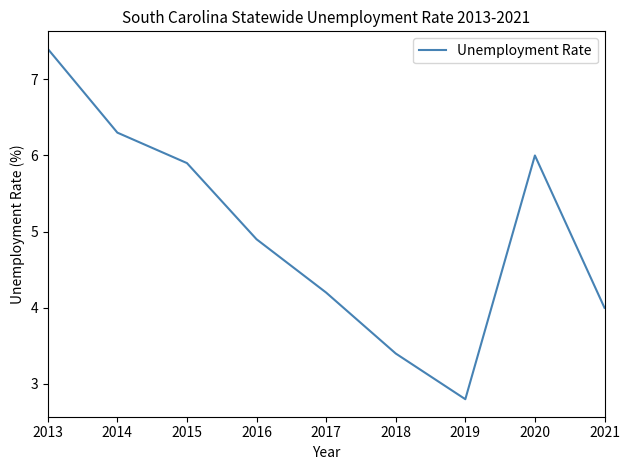

What is the sum of the values at 2020 and 2014?

12.3